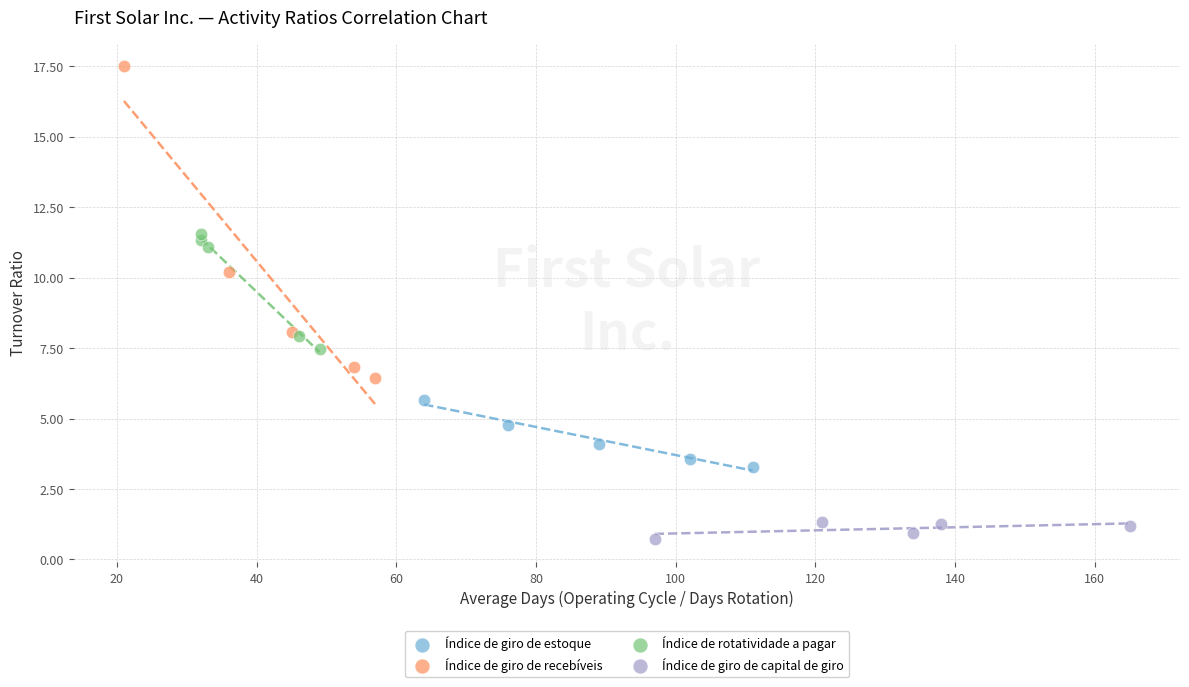

Which series reaches the maximum Y coordinate?

Índice de giro de recebíveis